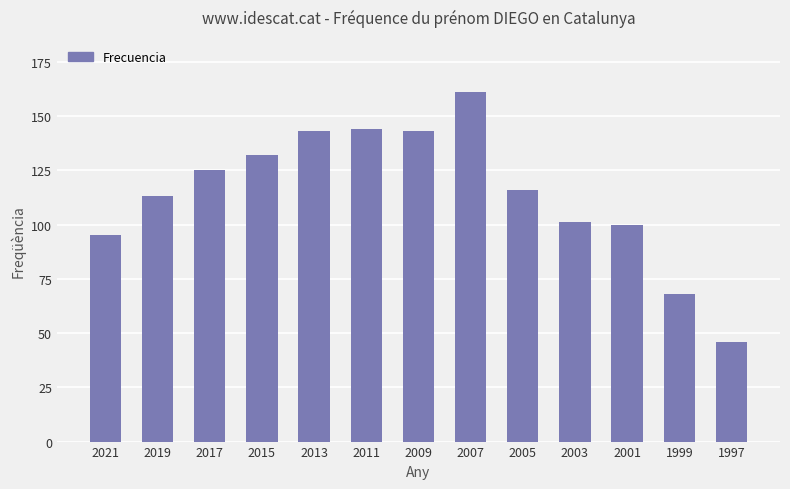

Between 1997 and 2009, which is larger?

2009